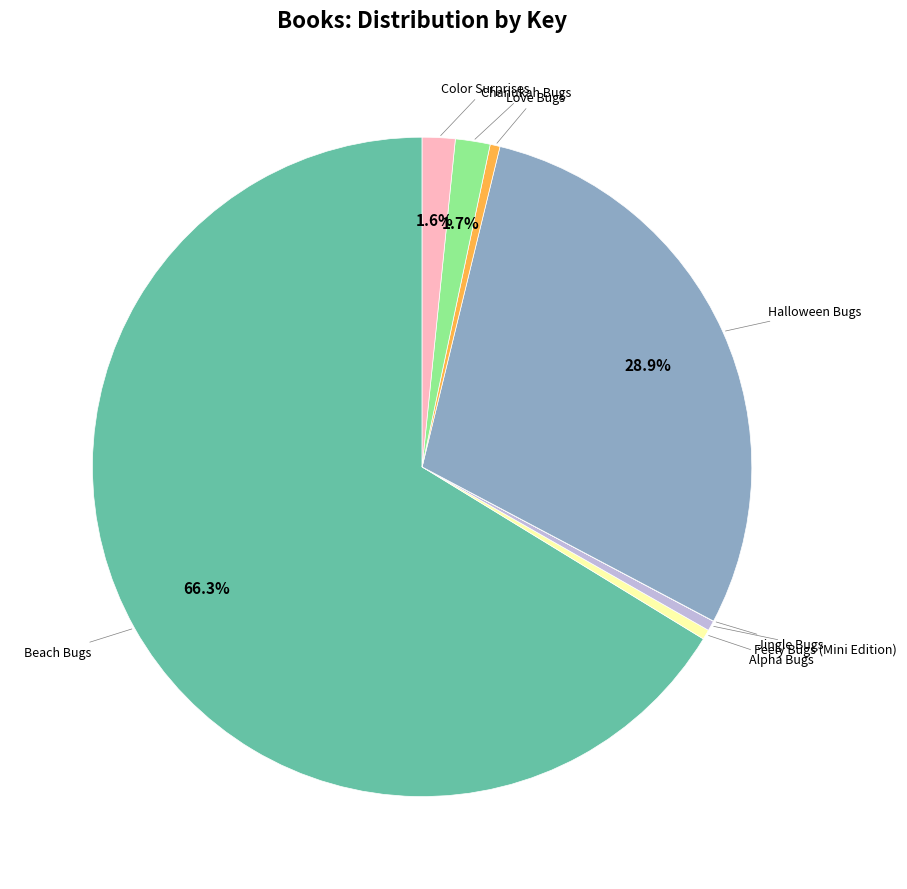

Is there a majority slice in this chart?

Yes